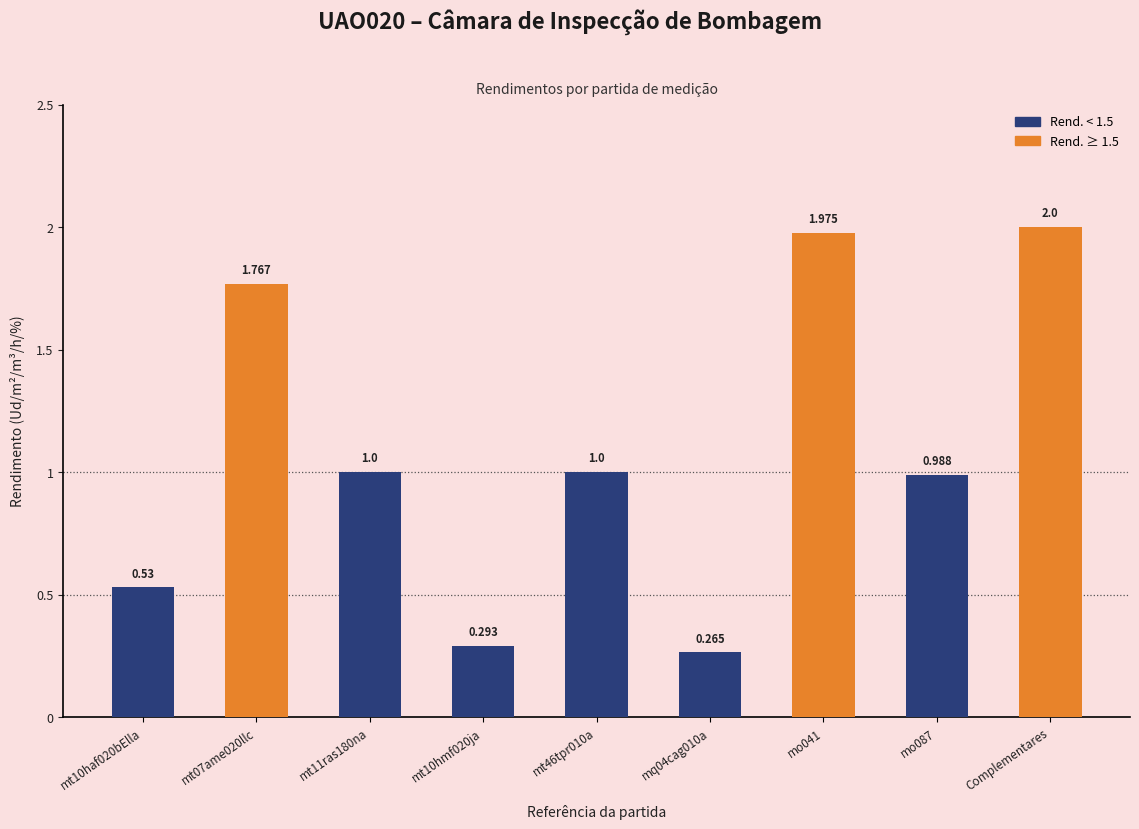

What is the label of the 1st bar from the right?

Complementares